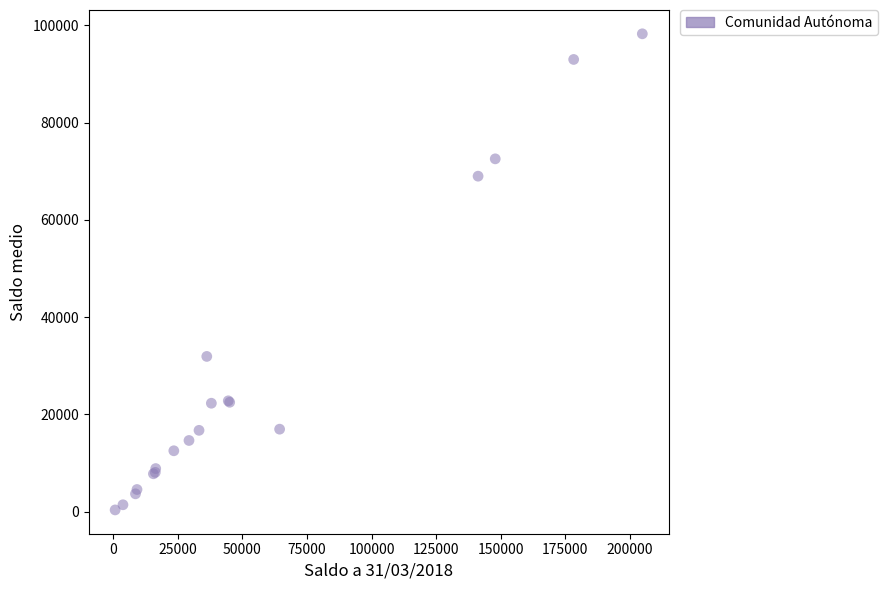

What Y value in the scatter plot is closest to 49326?

31936.9